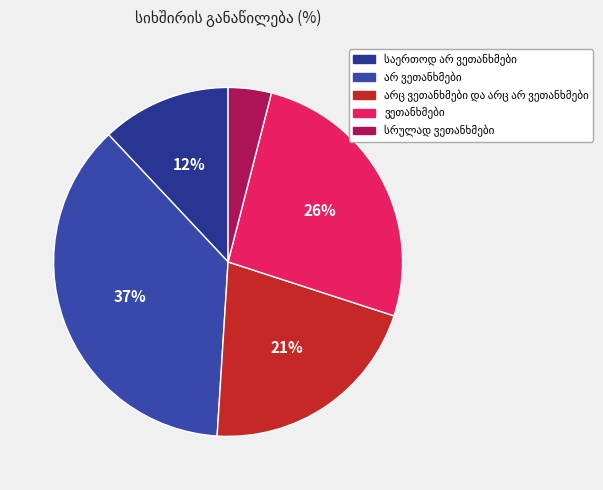

How much of the chart is everything except ვეთანხმები?

74.0%